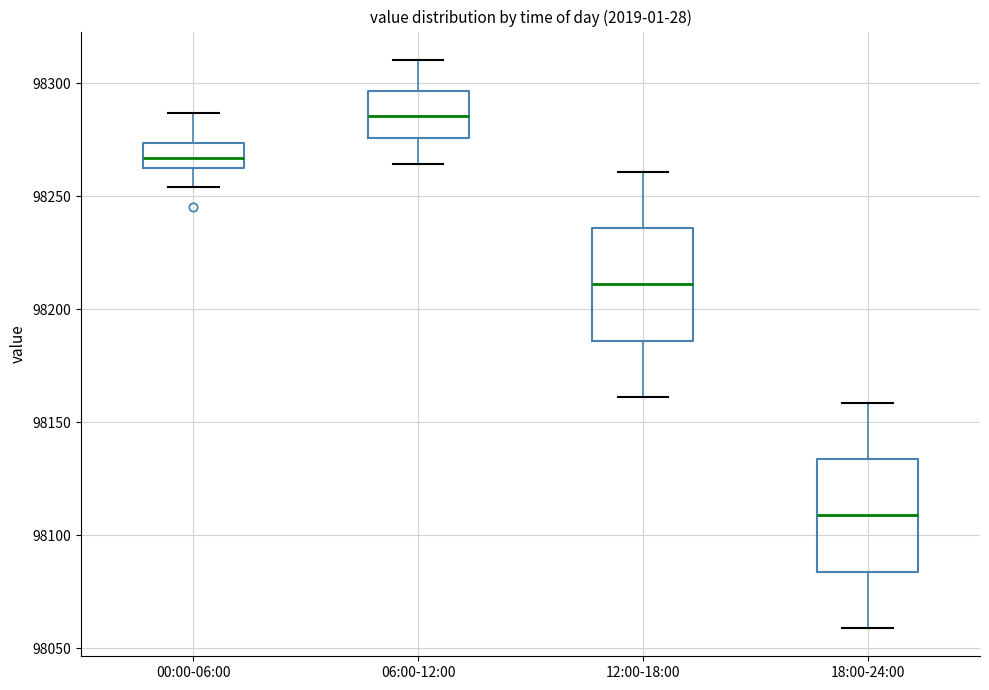

Which box has the lowest median line?

18:00-24:00